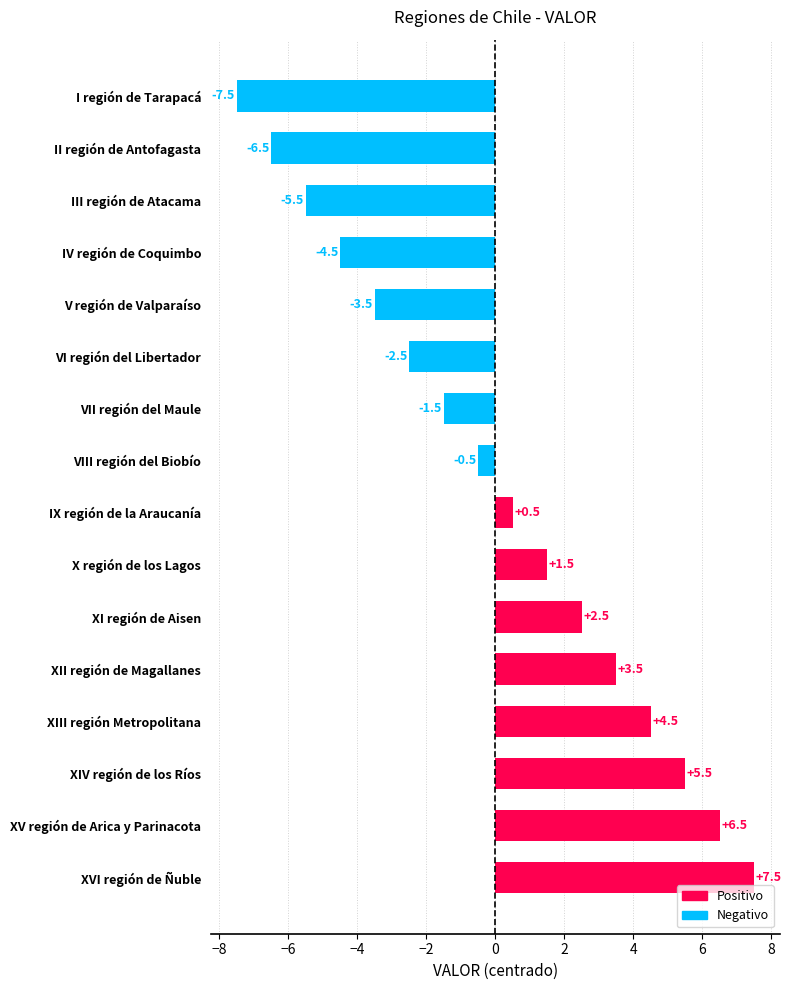

What is the change in value from XIV región de los Ríos to XIII región Metropolitana?

-1.0